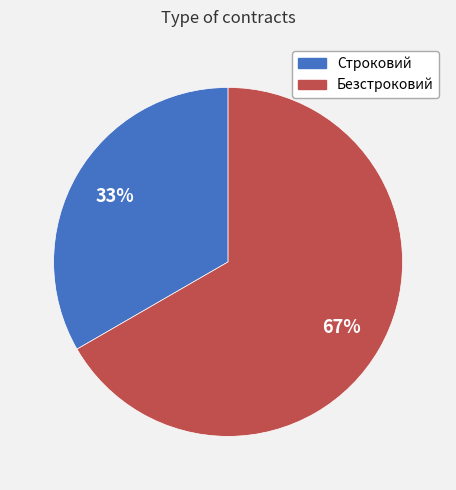

Rank the categories by value from highest to lowest.

Безстроковий, Строковий